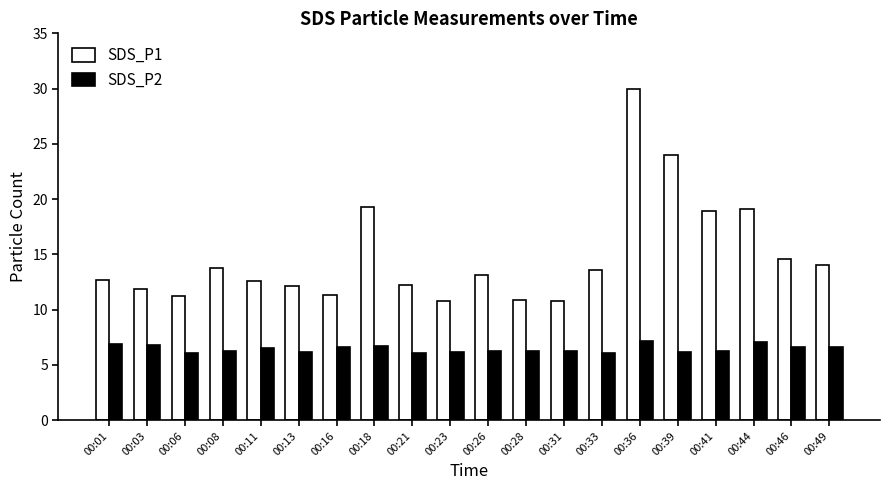

What is the smallest value displayed?

6.1